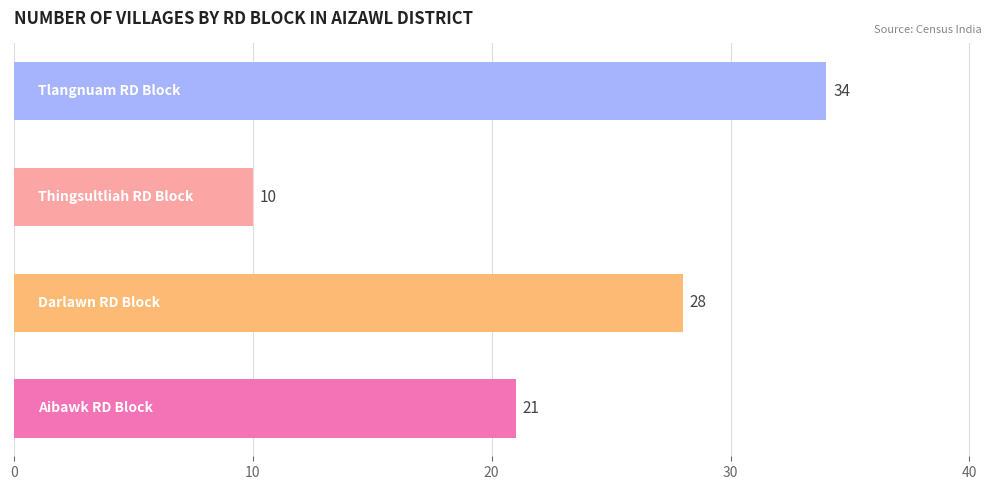

What is the average value?

23